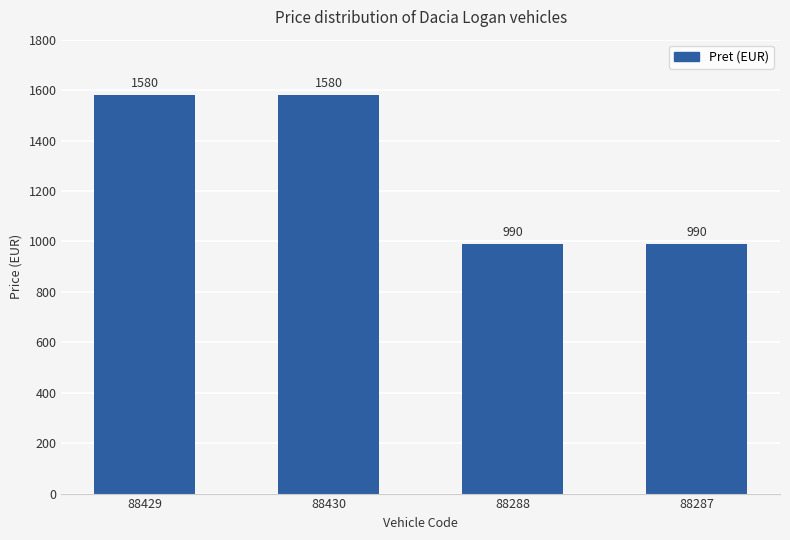

Approximately how many times larger is the value at 88429 compared to 88430?

1.0